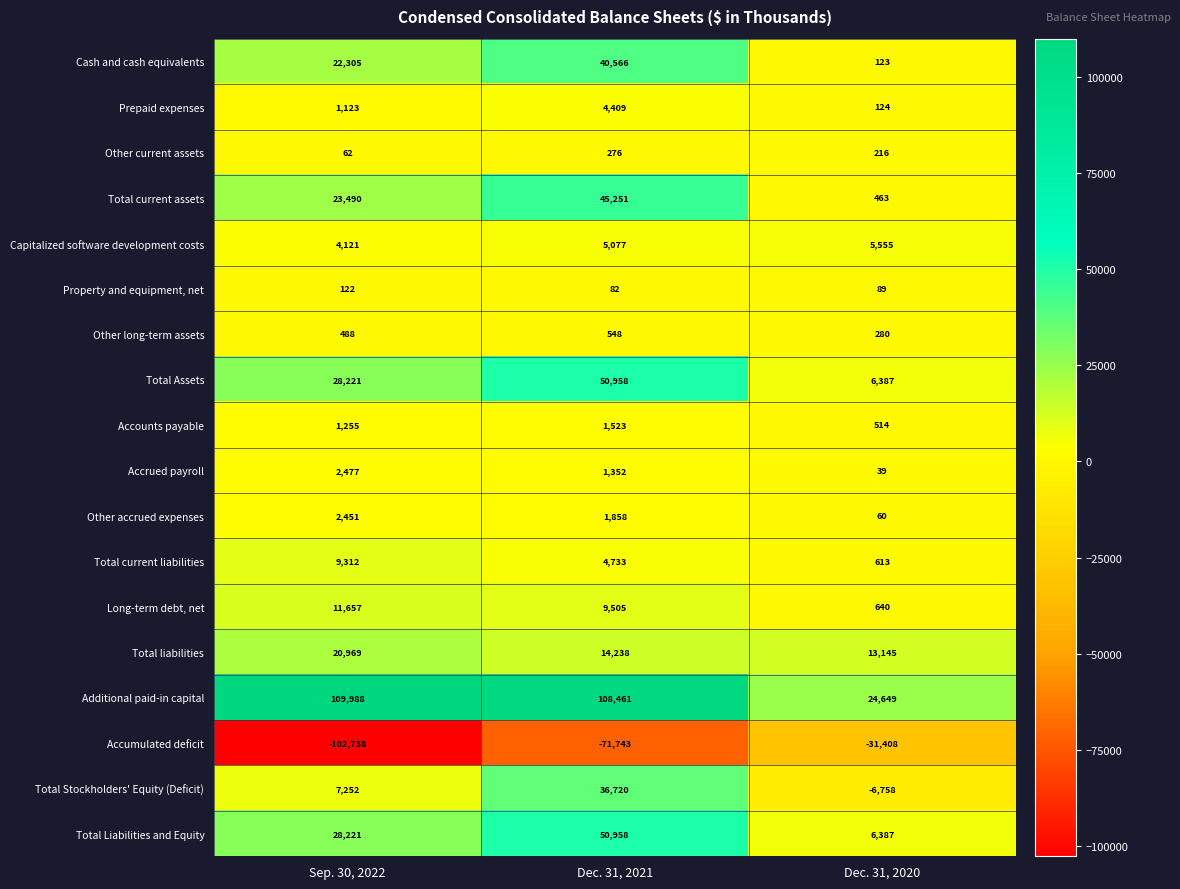

What is the maximum value for Total Liabilities and Equity?

50958